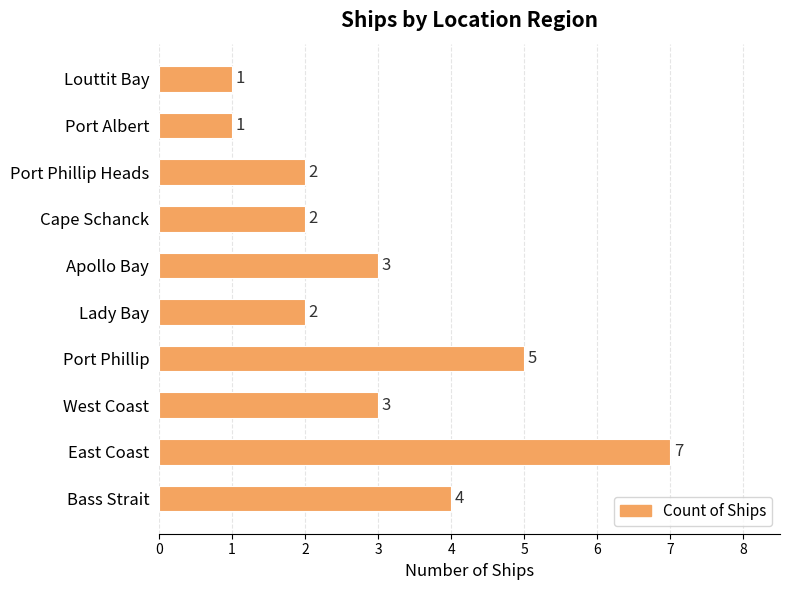

How many series are shown in this chart?

1